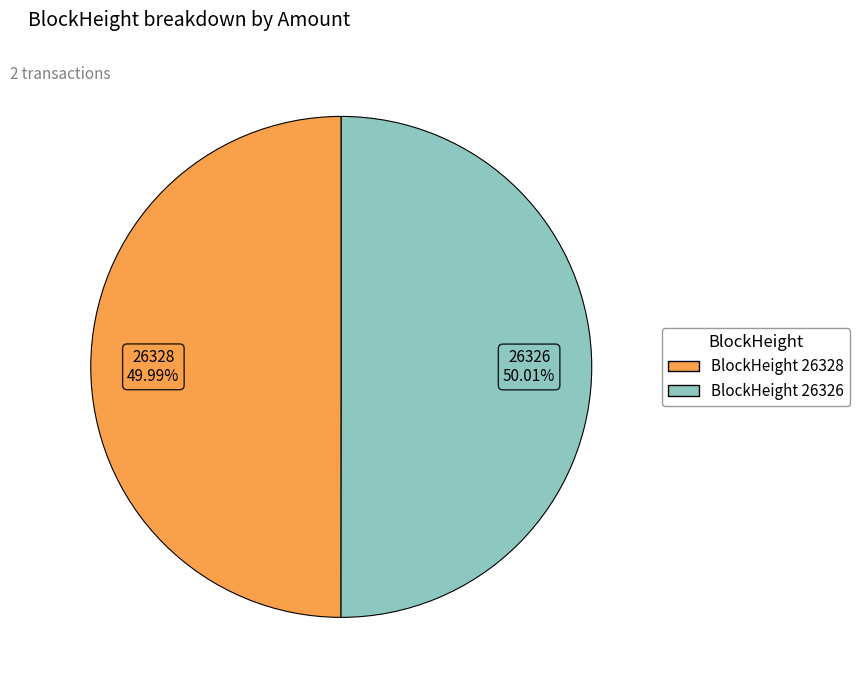

How many slices are in this pie chart?

2